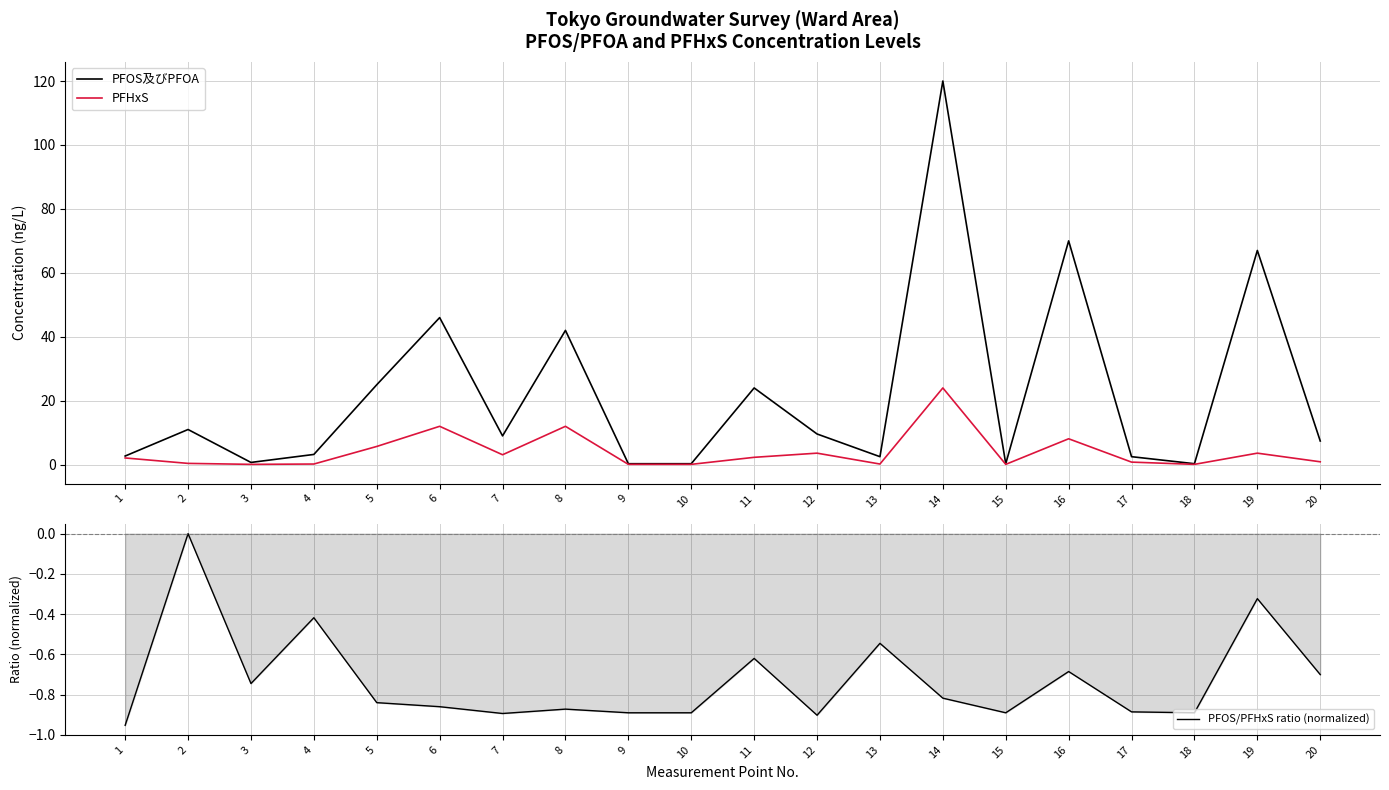

Which category has the lowest value in the PFOS及びPFOA series?

9